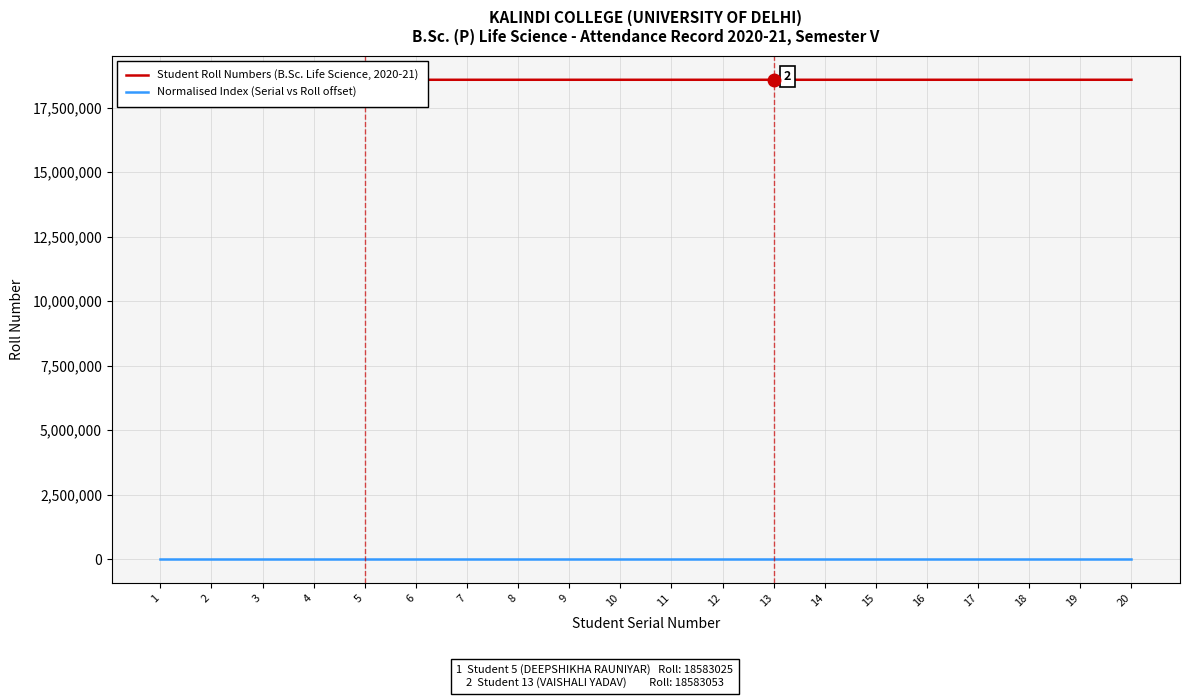

Count the number of data series in this chart.

2